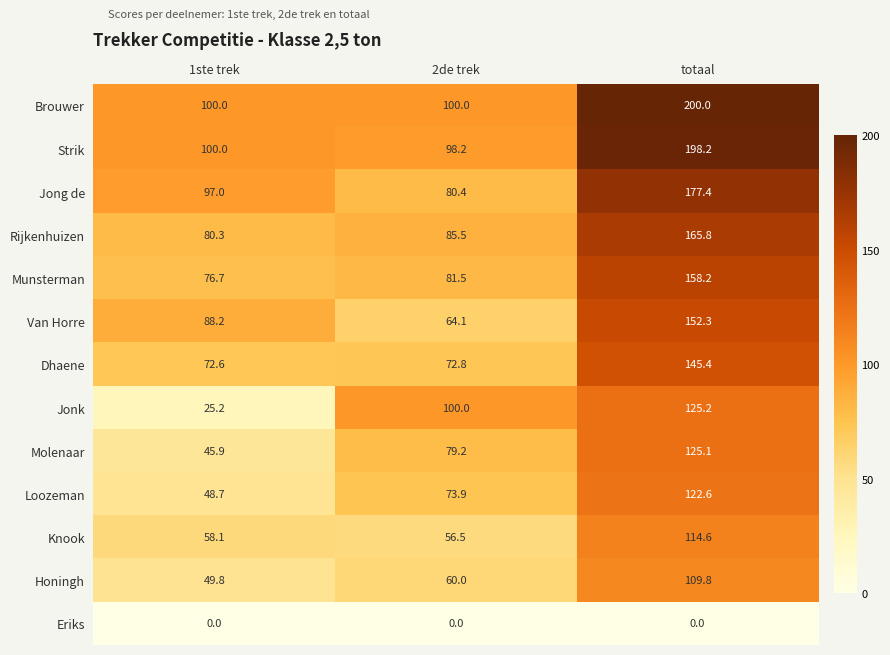

What value does the Rijkenhuizen series have at 2de trek?

85.5